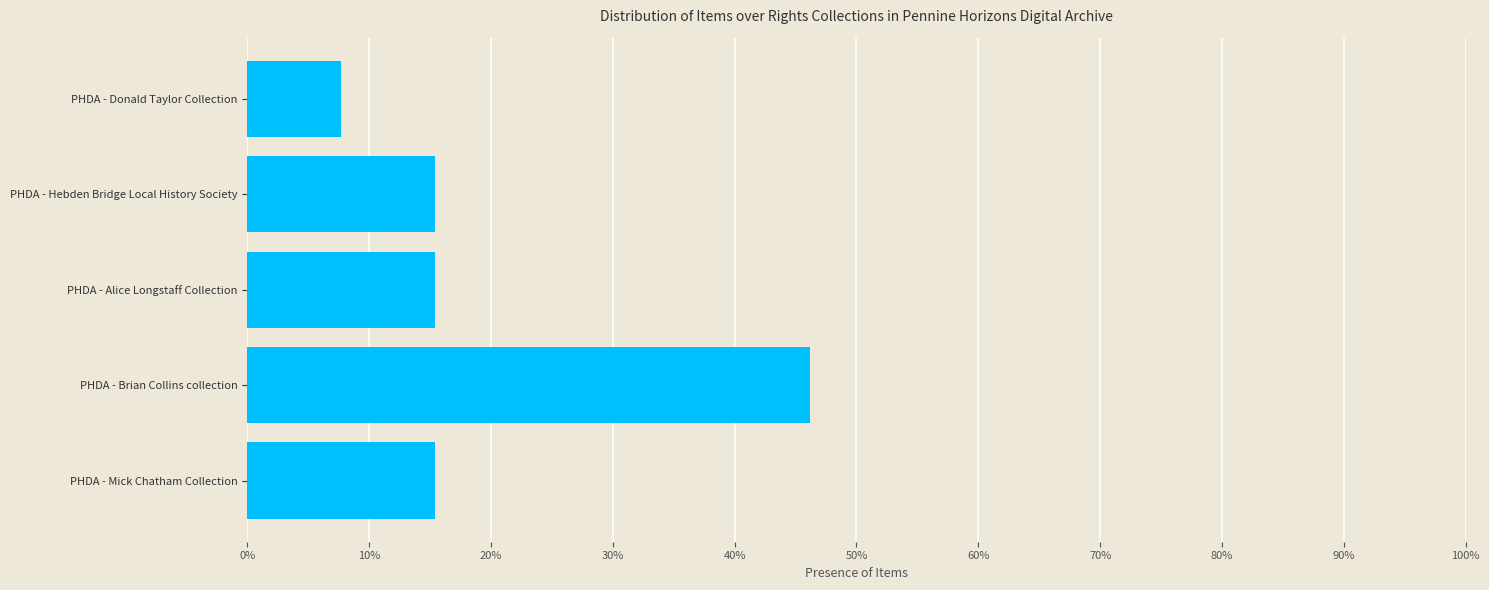

Are the bars grouped side by side (vs. stacked)?

No